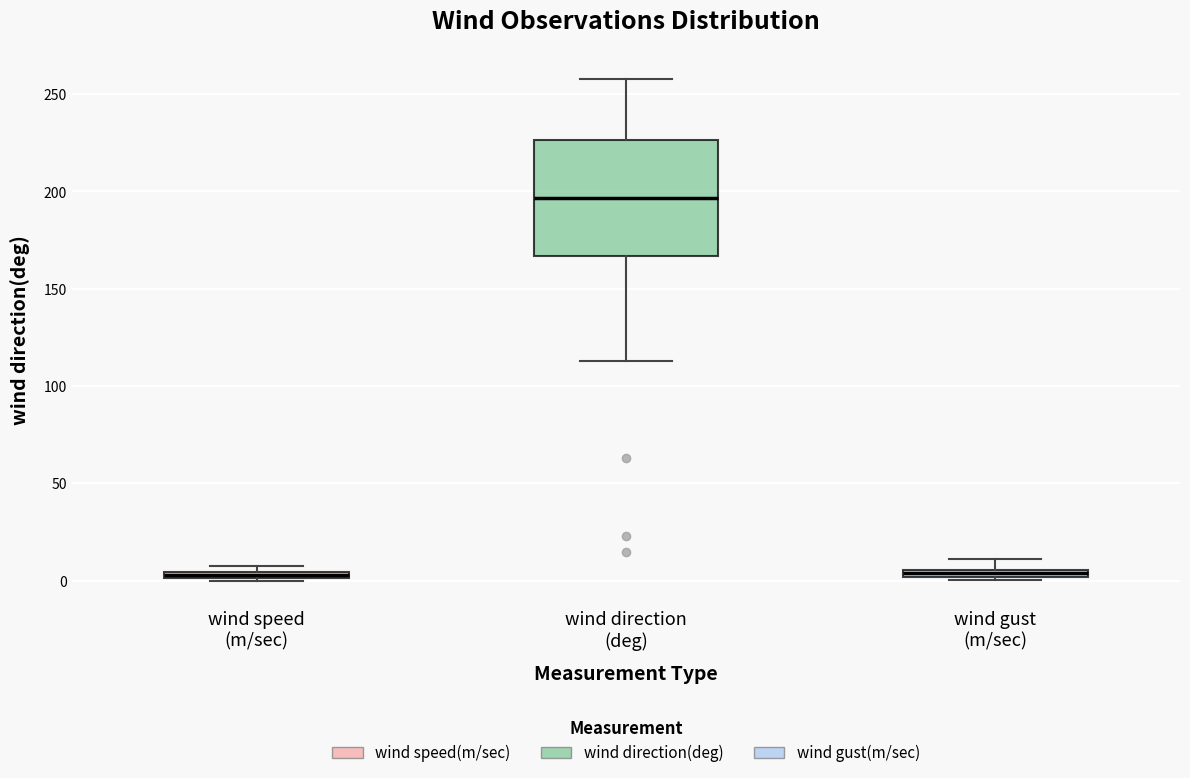

Where is the lower edge of the box for wind speed (m/sec) on the y-axis? The values are not printed on the chart, so give them approximately, as read against the axis.

0